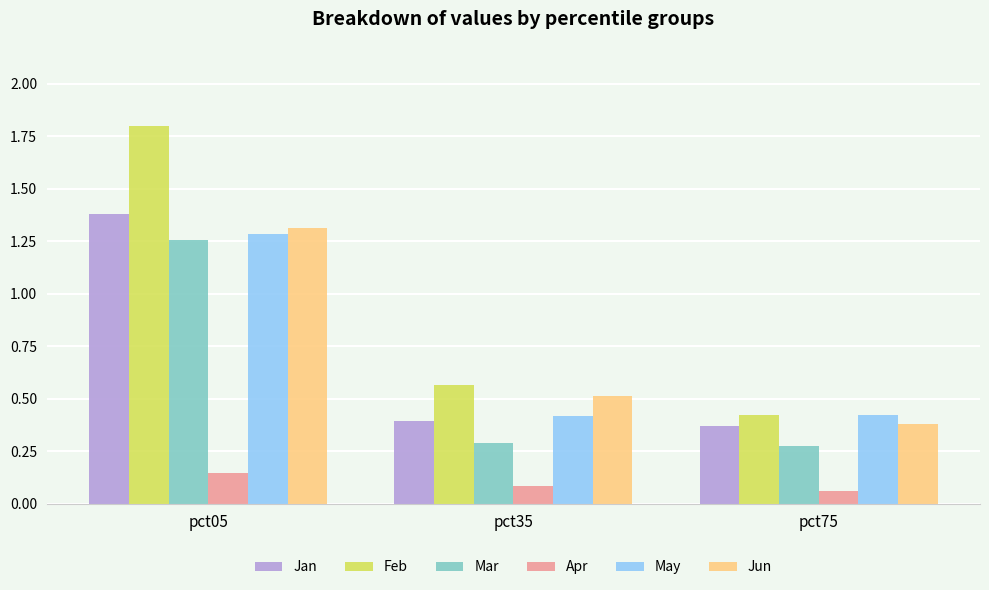

How many bars are there in each group?

6